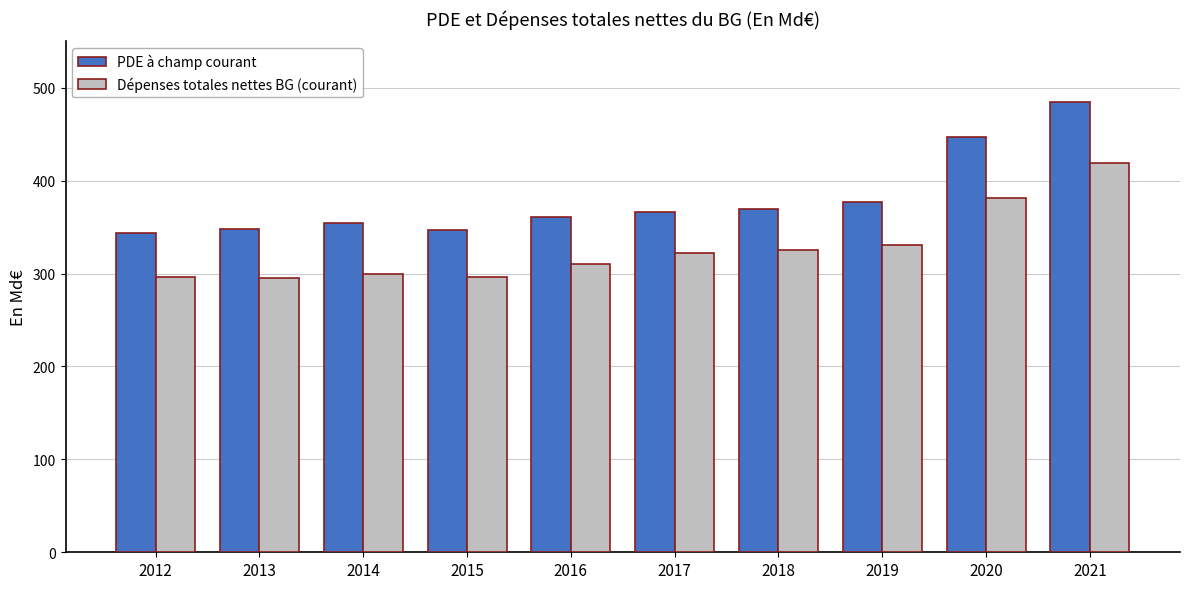

What is the value of the PDE à champ courant bar at the 4th from the left?

346.9